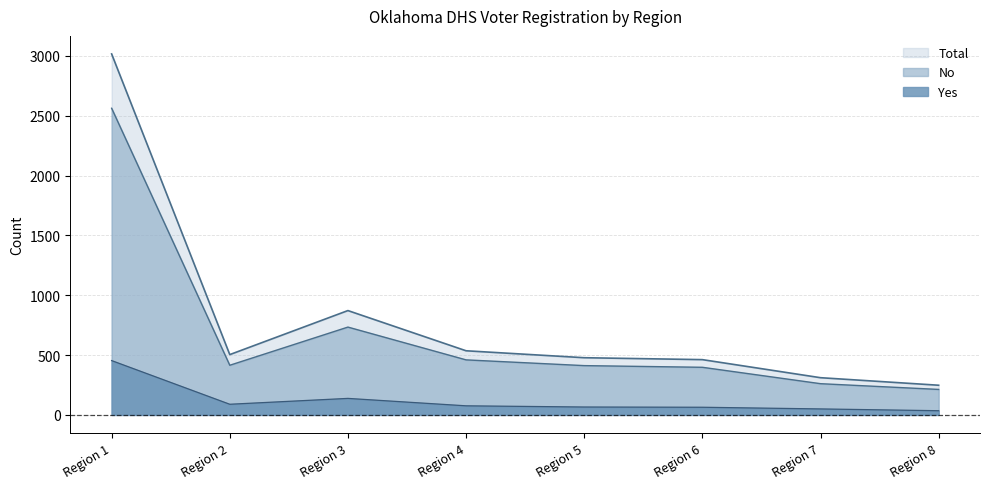

True or false: Yes and Total cross at least once.

False